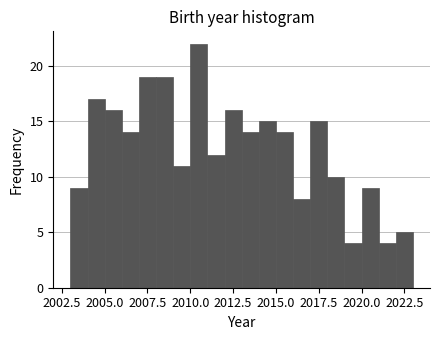

Around what value on the x-axis is the tallest bar? Give the approximate position of its centre, as read against the axis.

2010.5